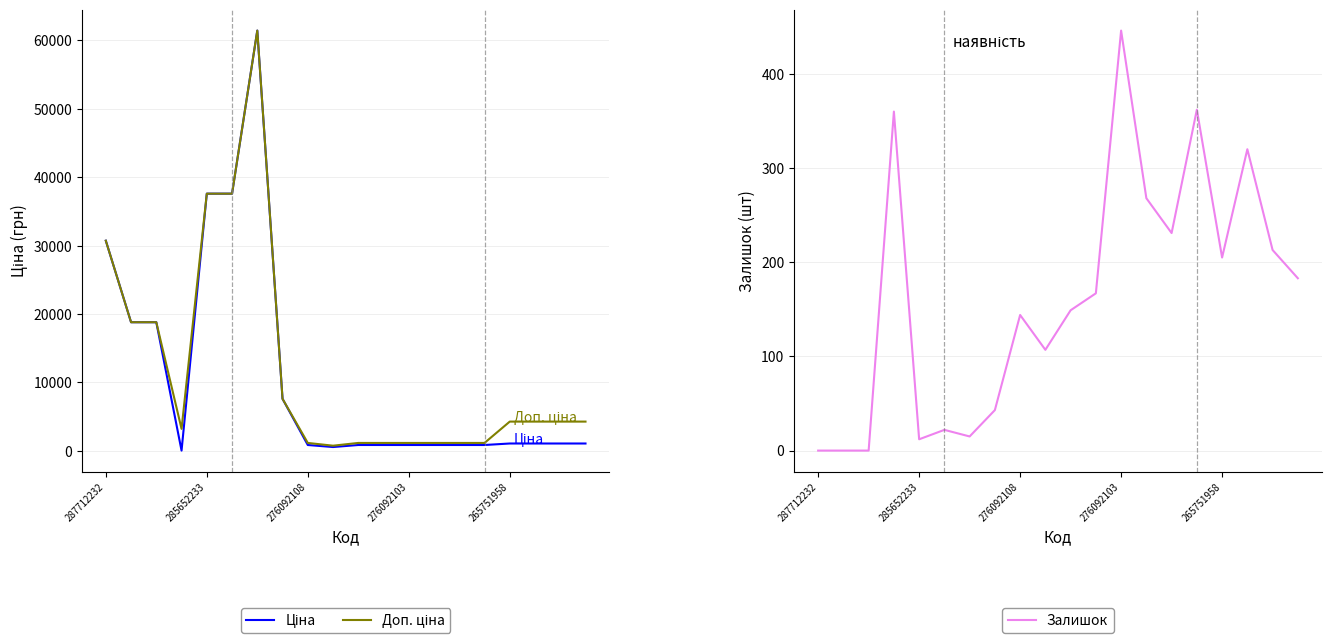

What is the difference between the maximum and second lowest values in the Доп. ціна series?

60284.5